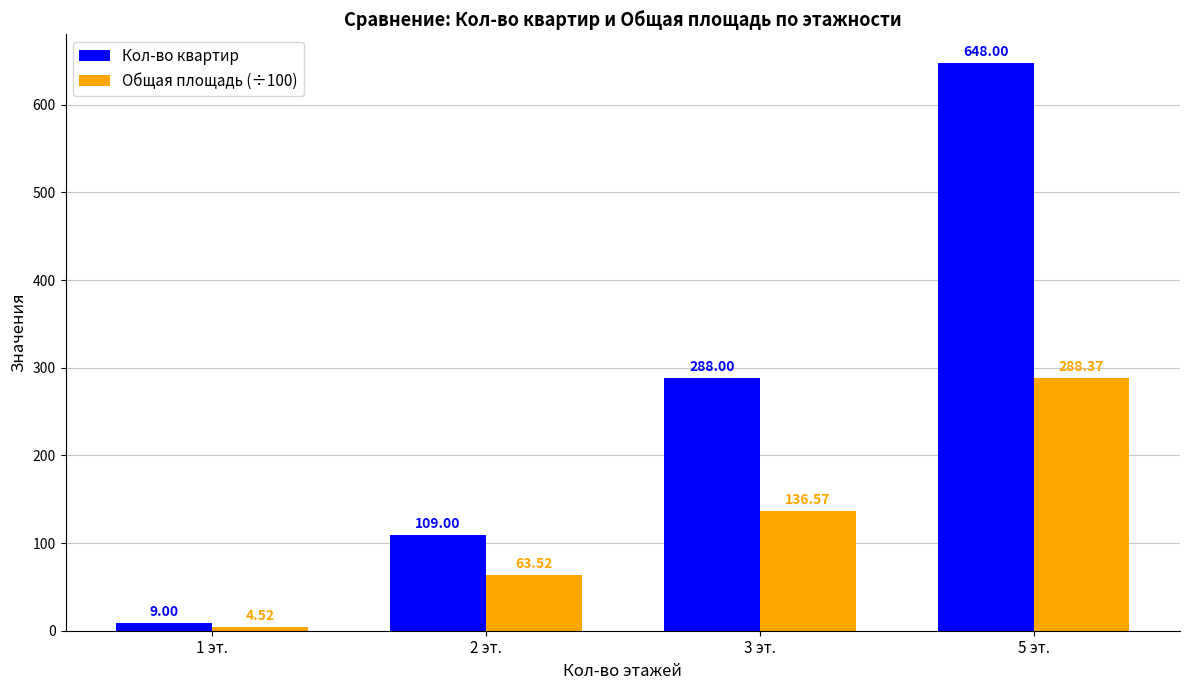

What value does the Кол-во квартир series have at 5 эт.?

648.0